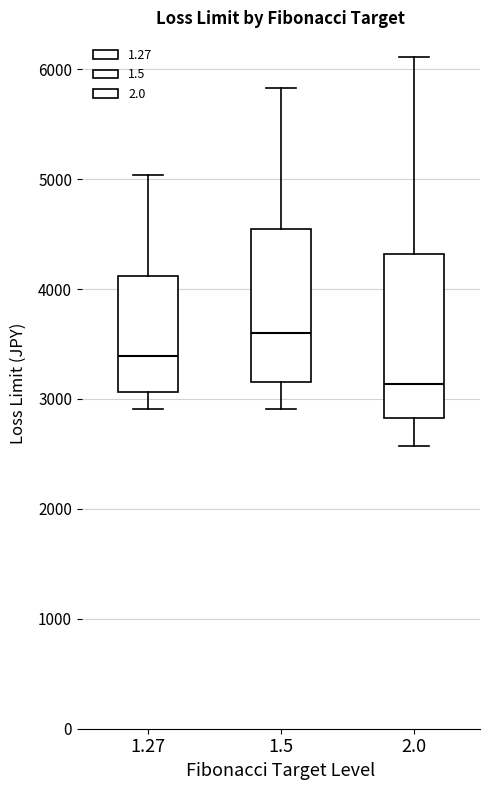

Where does the median line of the box at x = 2.0 sit on the y-axis? The values are not printed on the chart, so give them approximately, as read against the axis.

3100